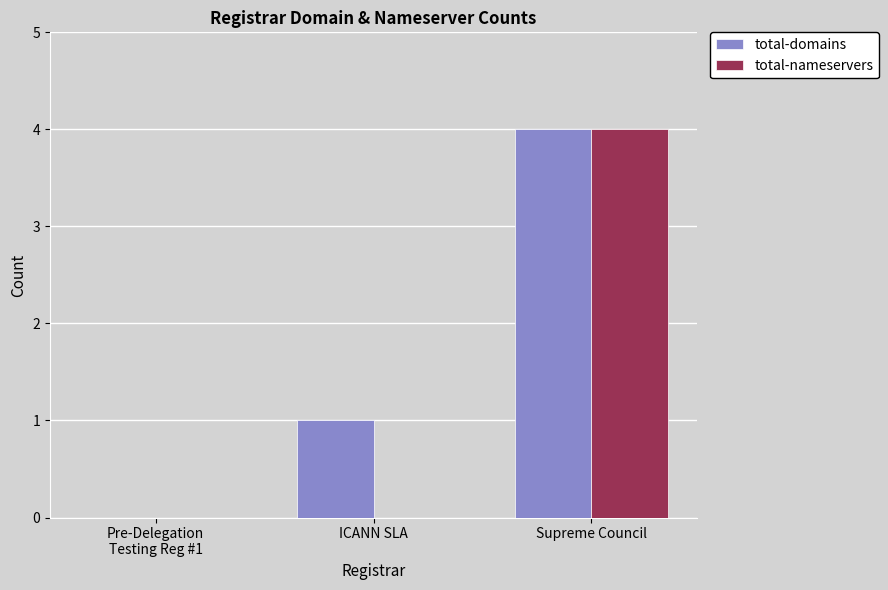

Which series changed the most between ICANN SLA and Supreme Council?

total-nameservers